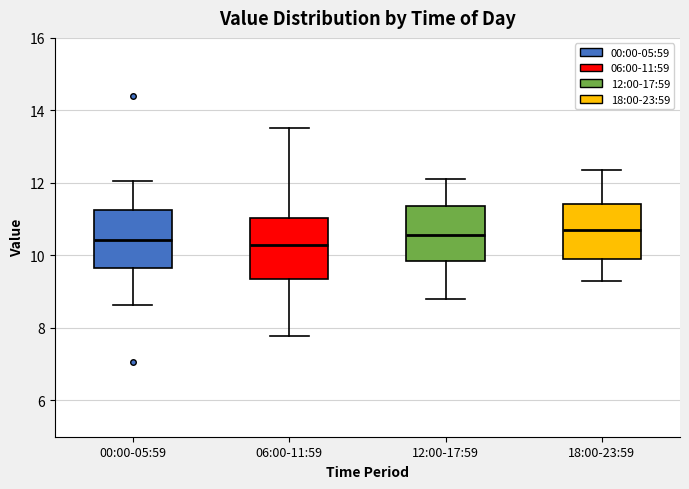

Reading left to right, transcribe this box plot: for each box, give where its median line is, the range the box spans, and where its two whiskers end, as read against the y-axis. The values are not printed on the chart, so give them approximately, as read against the axis.

00:00-05:59: median 10.4, box 9.6 to 11.2, whiskers 8.6 to 12.0
06:00-11:59: median 10.2, box 9.4 to 11.0, whiskers 7.8 to 13.6
12:00-17:59: median 10.6, box 9.8 to 11.4, whiskers 8.8 to 12.2
18:00-23:59: median 10.8, box 10.0 to 11.4, whiskers 9.4 to 12.4